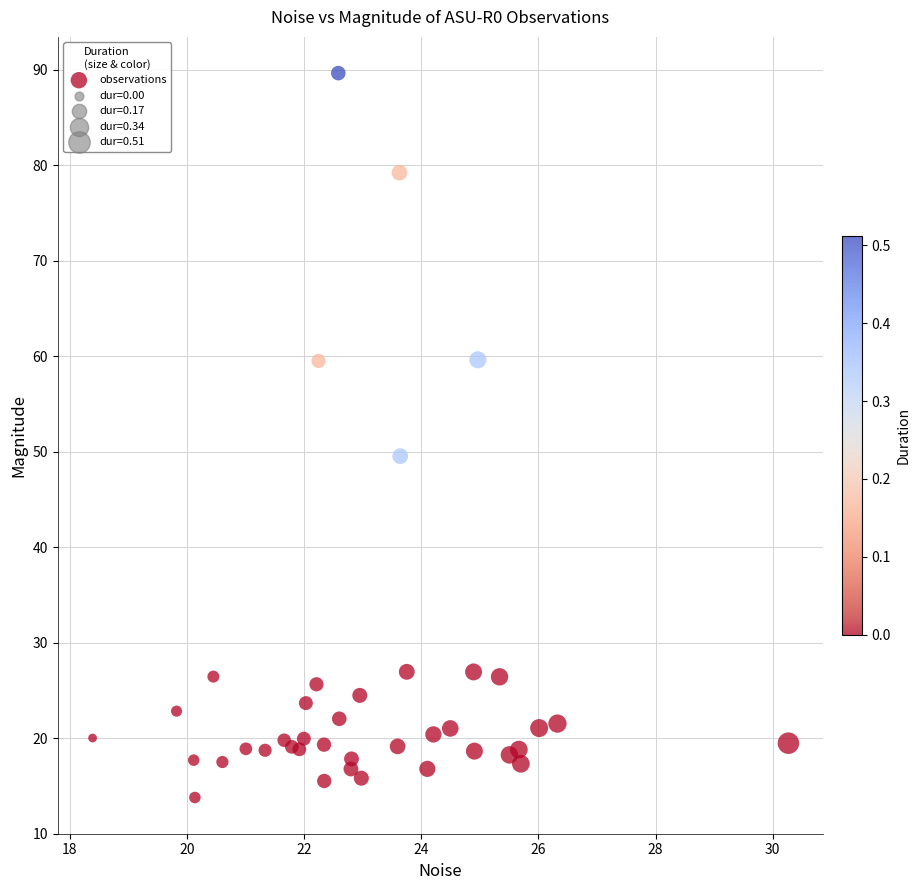

What Y value in the scatter plot is closest to 51?

49.5